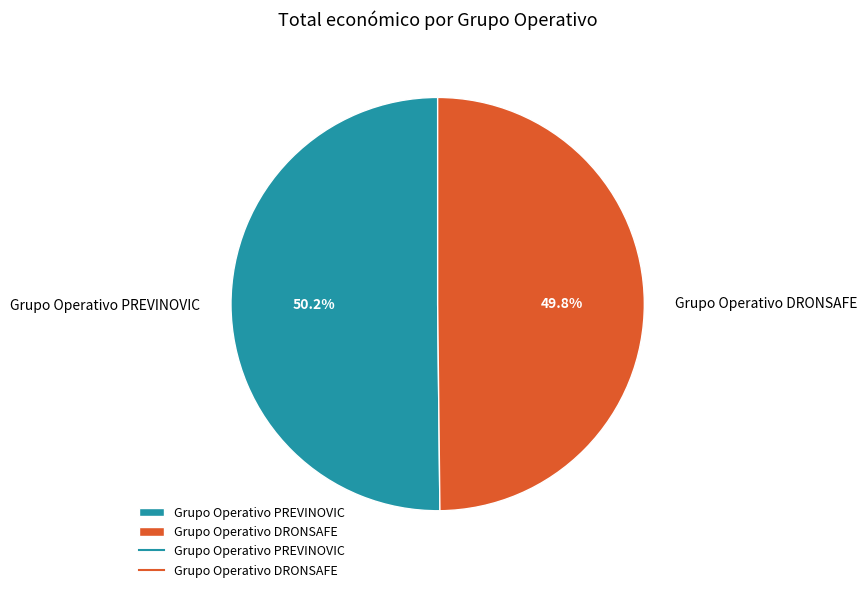

True or false: Grupo Operativo PREVINOVIC accounts for 50% of the total.

True